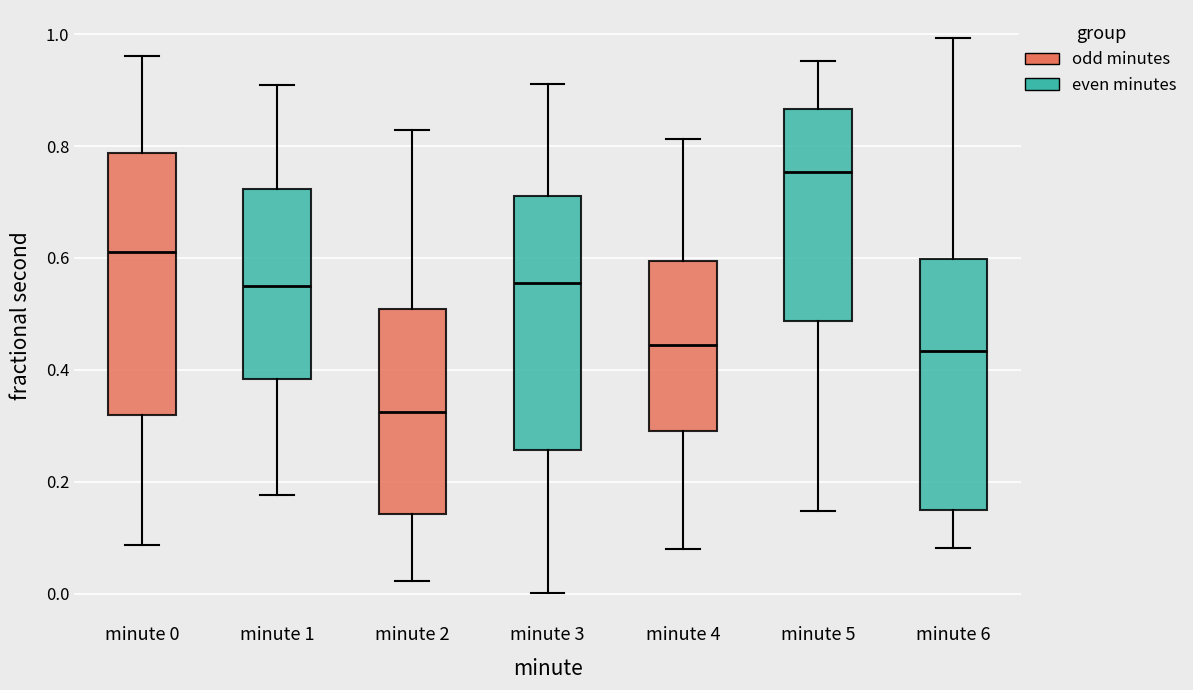

Which box's median line is the lowest?

minute 2